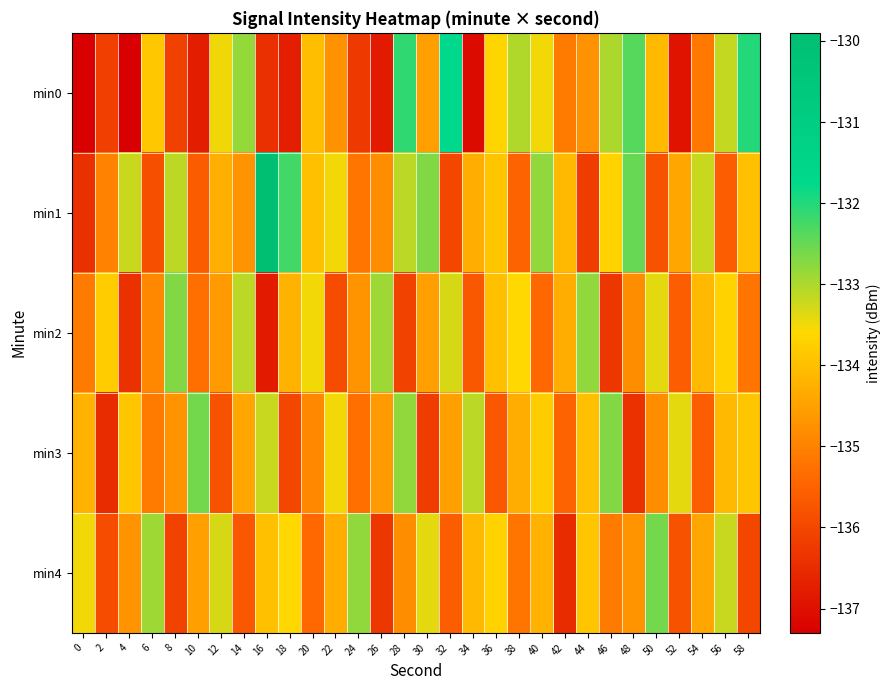

What is the minimum value shown in the chart?

-225.7